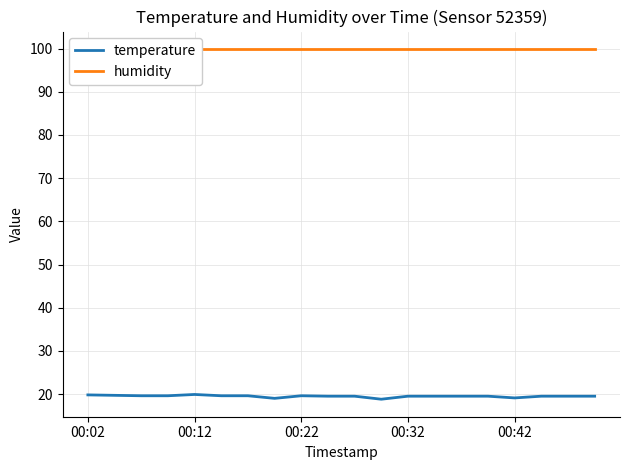

True or false: temperature and humidity intersect in this chart.

False